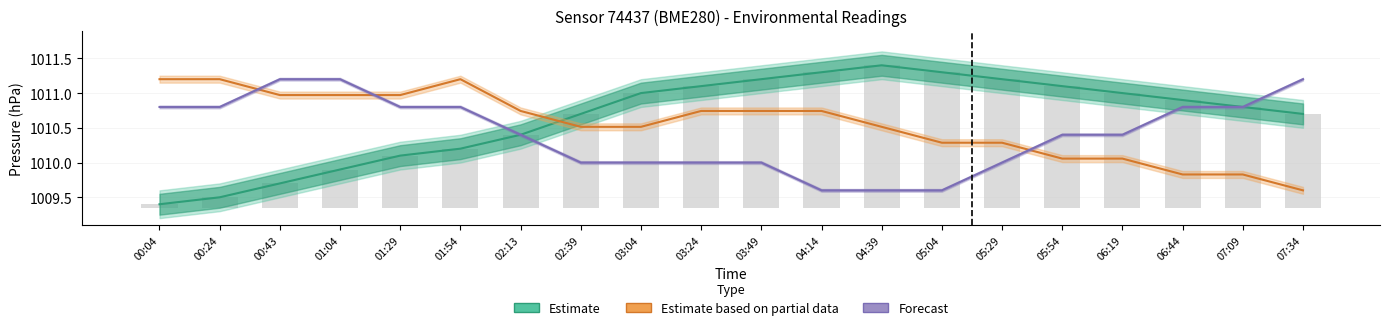

Where is temperature (Partial) nearest to the value 1010?

05:54